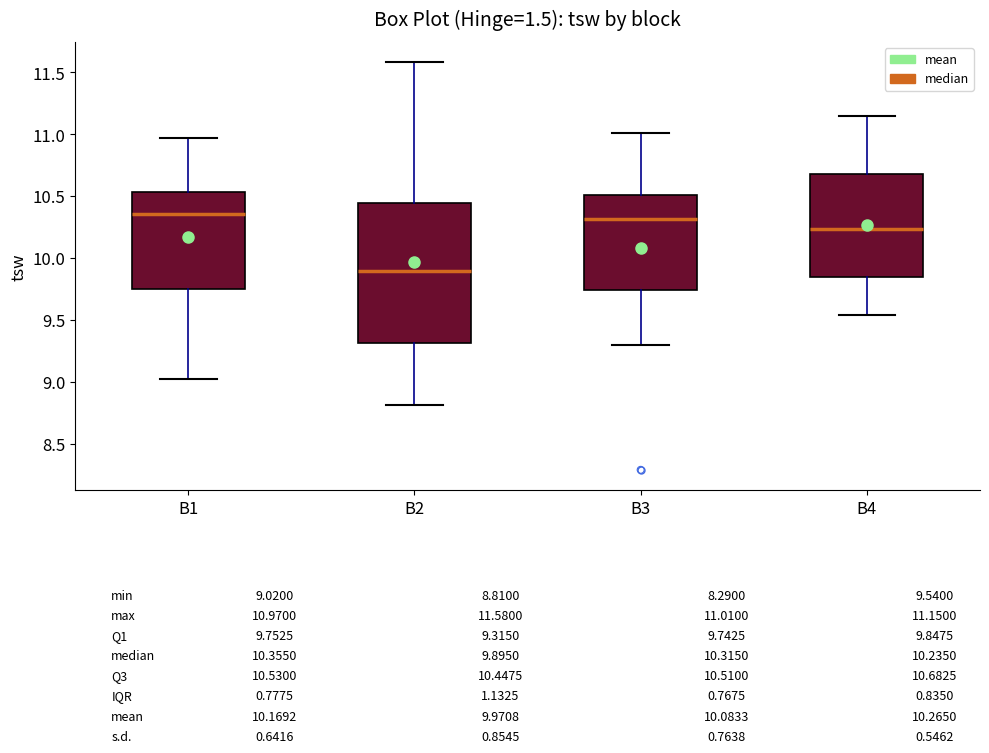

Which box has the lowest median line?

B2